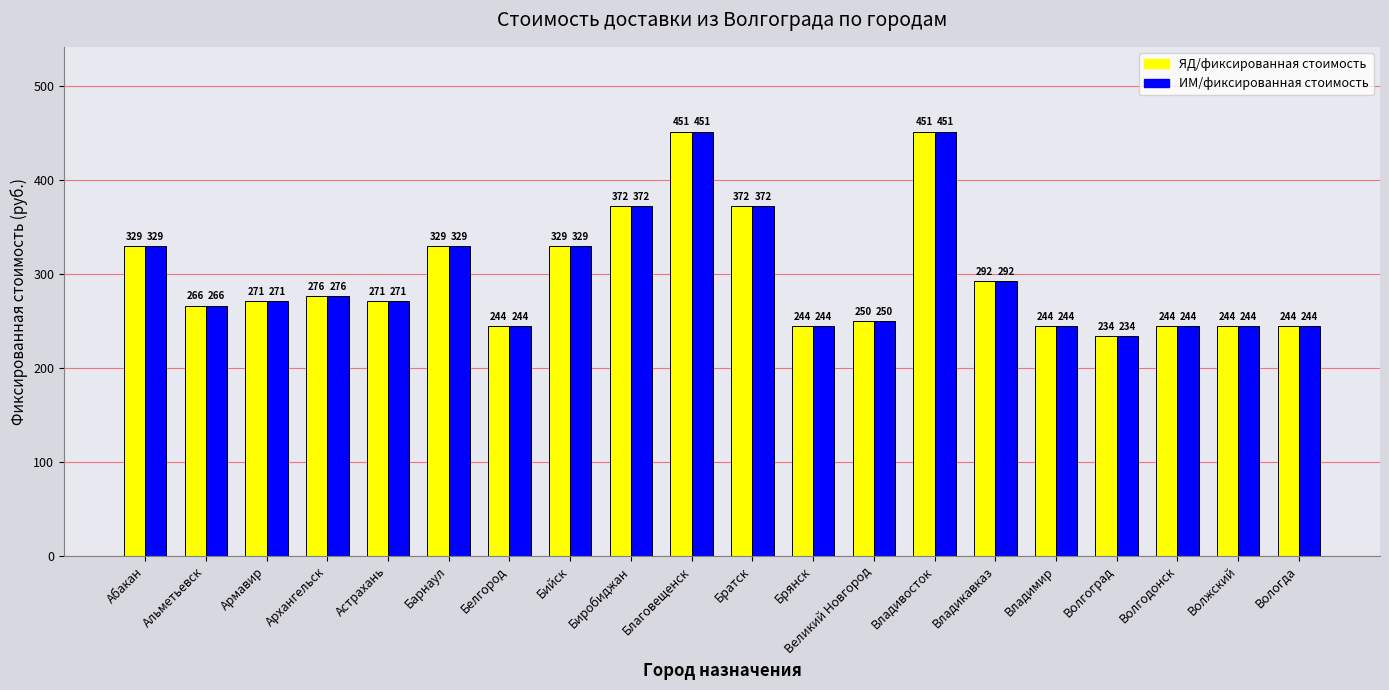

The value of ИМ/фиксированная стоимость at Братск is 372. True or false?

True